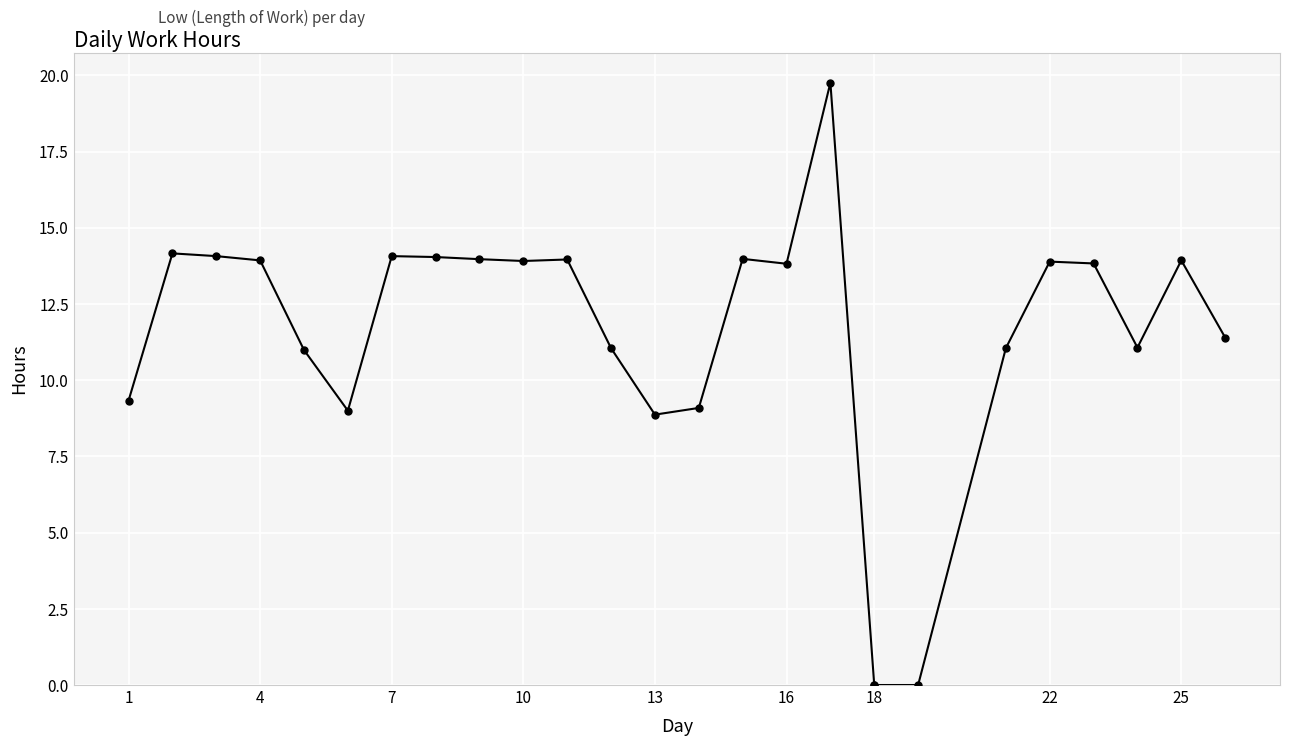

What is the label of the 7th point from the right?

19